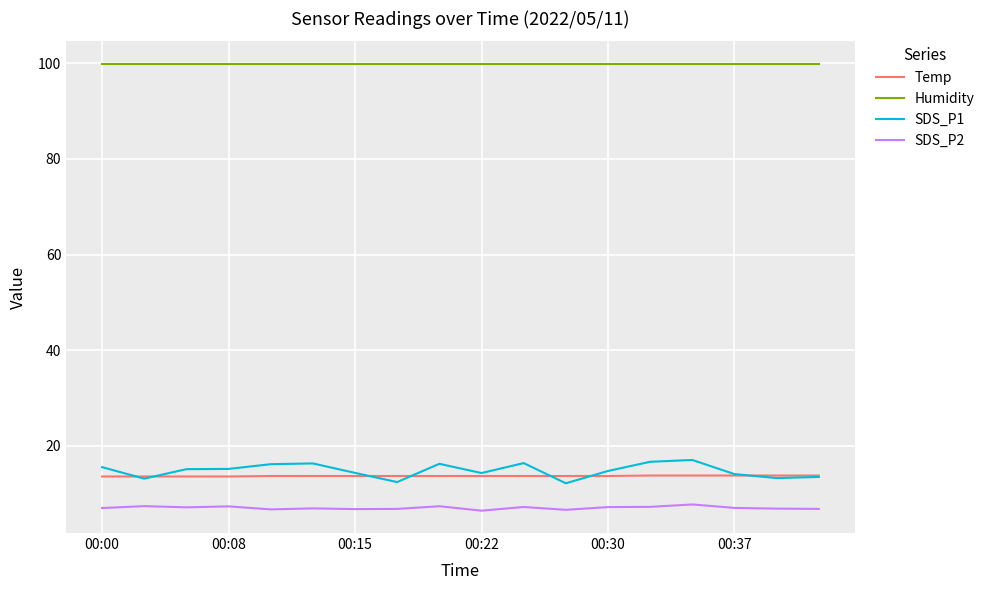

What is the minimum value for SDS_P1?

12.2